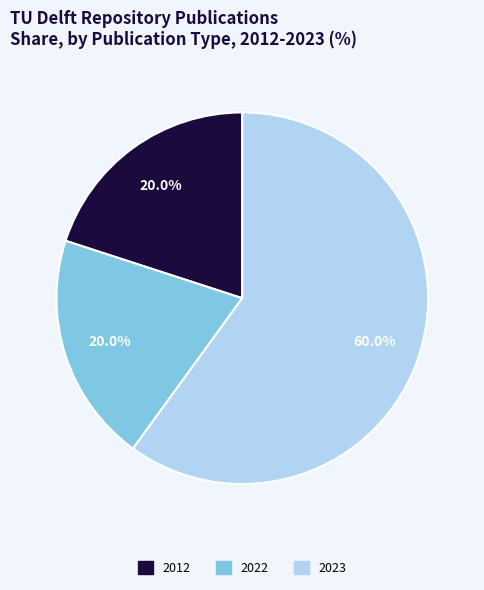

What is the largest slice in the pie chart?

2023